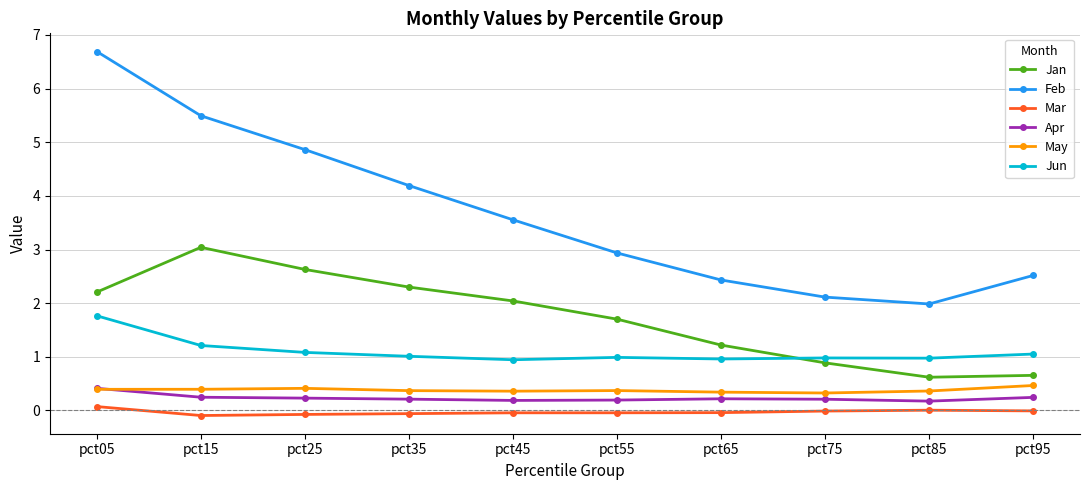

At which label does Jun reach its peak?

pct05